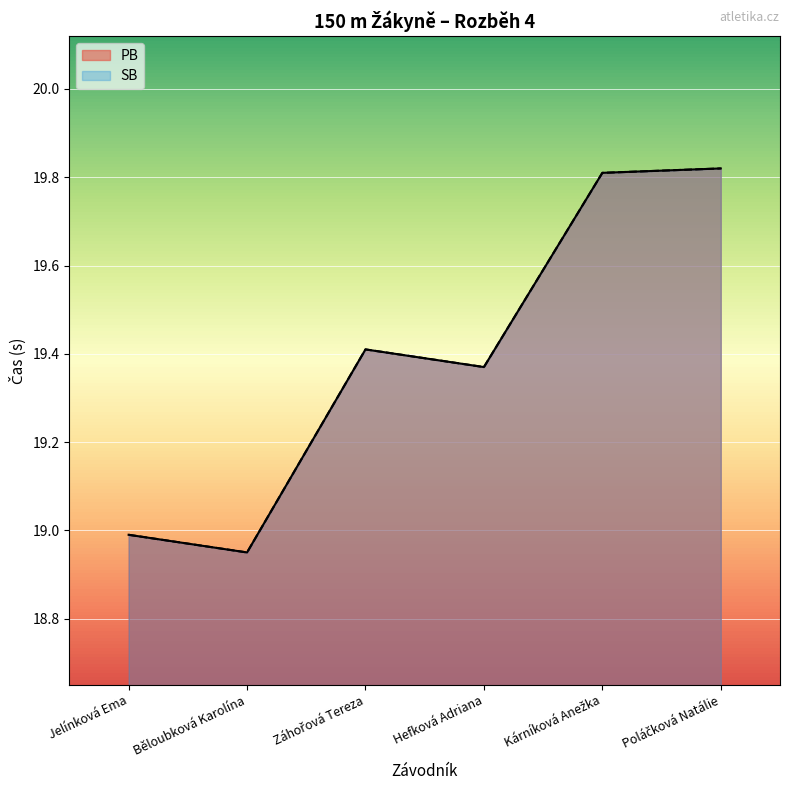

What is the label of the 6th point from the left?

Poláčková Natálie